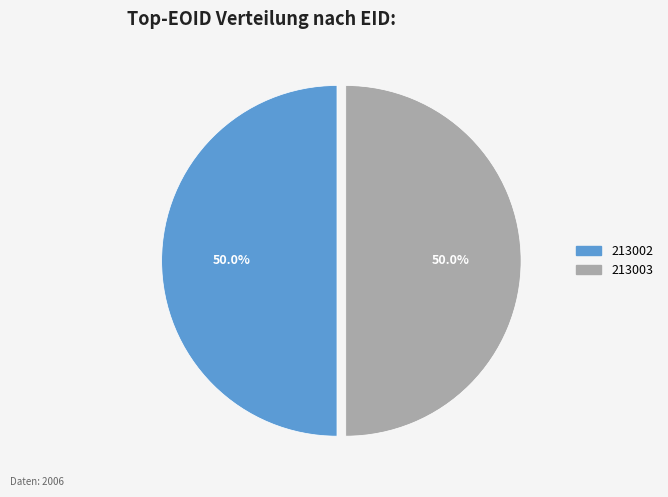

How many segments does this pie chart have?

2